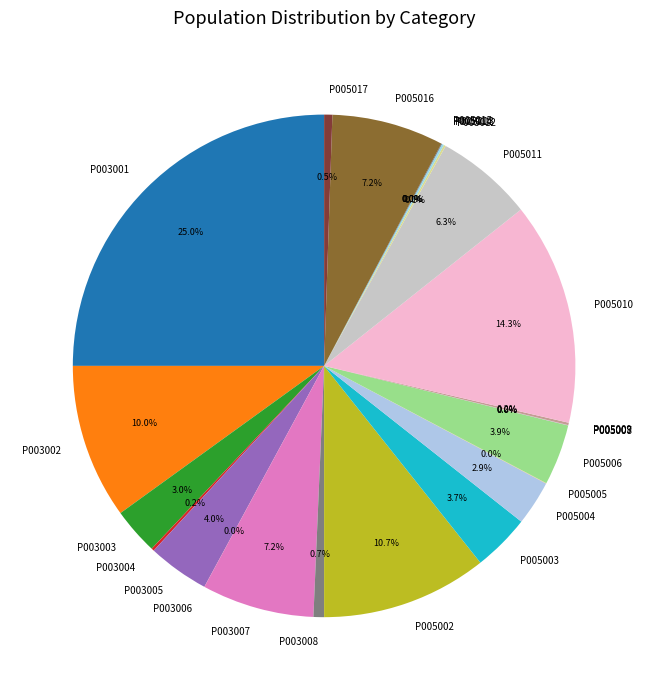

Does P005016 account for over 50% of the chart?

No